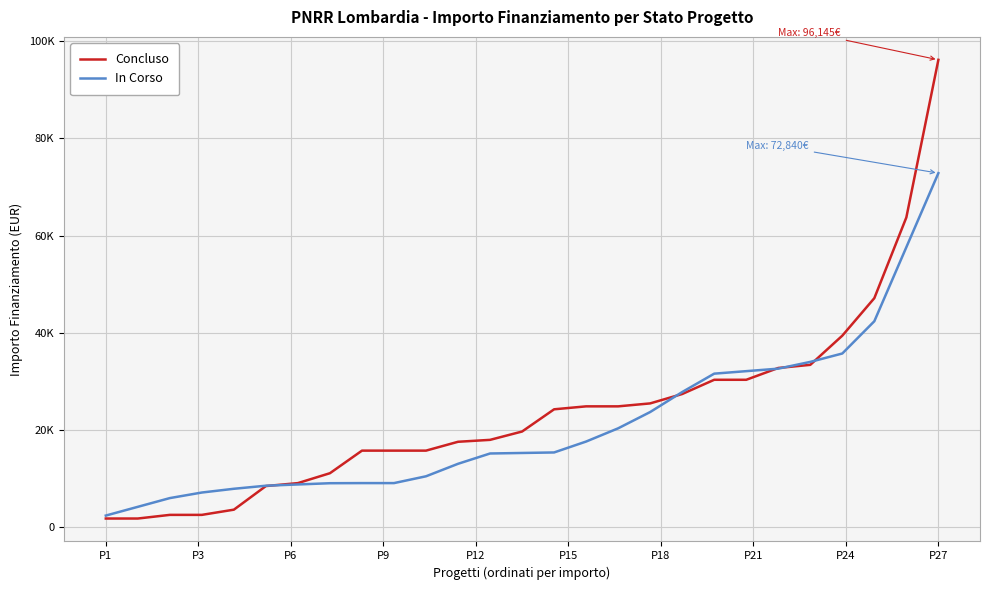

Reading right to left, extract all data points from this chart.

Concluso: 96145.0	63735.0	47135.0	39422.0	33423.0	32778.0	30350.0	30350.0	27424.0	25494.0	24887.0	24887.0	24280.0	19711.0	17997.0	17603.0	15782.0	15782.0	15782.0	11141.0	9105.0	8498.0	3642.0	2571.0	2571.0	1821.0	1821.0
In Corso: 72840.0	57613.9	42387.8	35754.4	34031.2	32637.9	32124.3	31610.7	27828.6	23719.7	20369.1	17650.4	15406.7	15300.5	15194.3	13073.8	10505.8	9105.0	9105.0	9081.7	8824.8	8568.0	7937.7	7167.3	6023.3	4225.7	2428.0